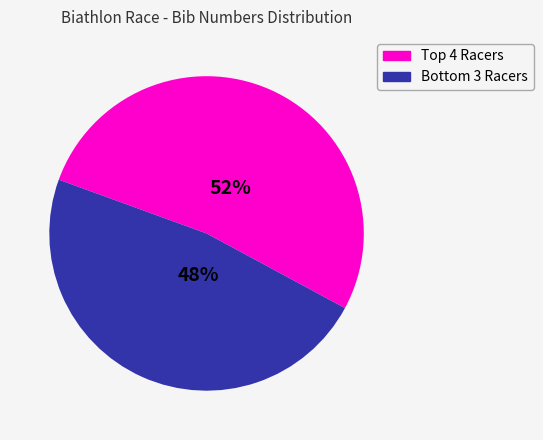

Count the number of slices in the pie.

2